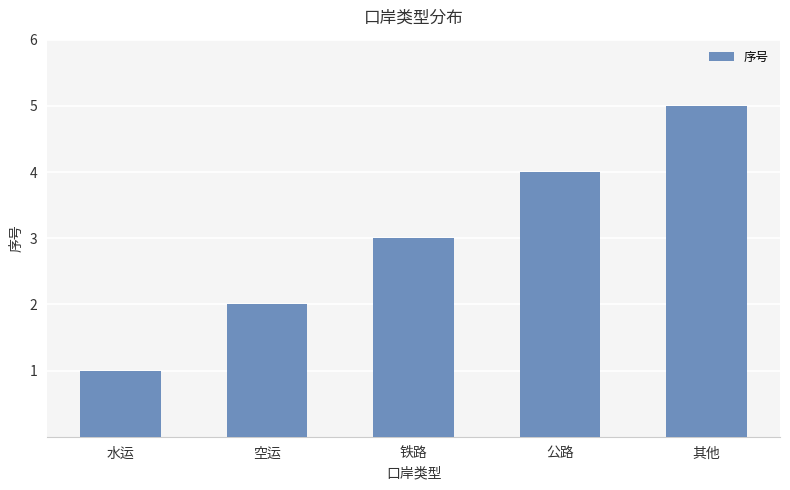

What is the value of the 2nd bar from the left?

2